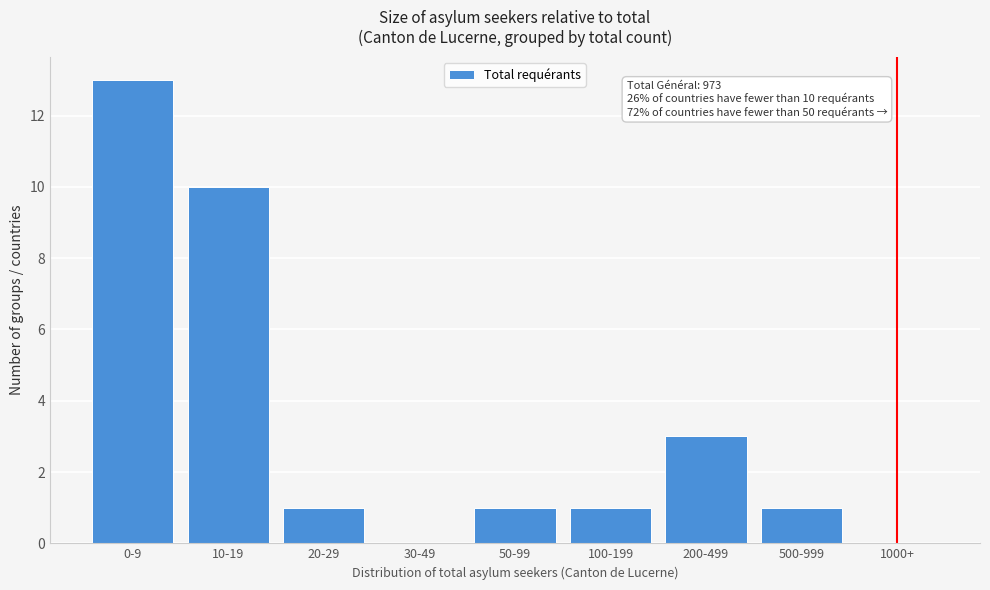

Reading right to left, what are all the values shown in this chart?

1000+=0	500-999=1	200-499=3	100-199=1	50-99=1	30-49=0	20-29=1	10-19=10	0-9=13